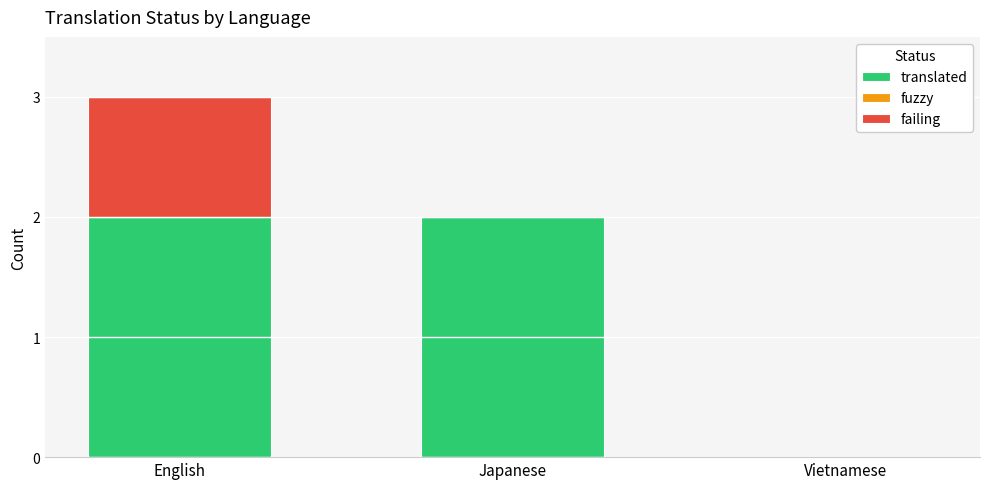

The value of translated at Japanese is 2. True or false?

True